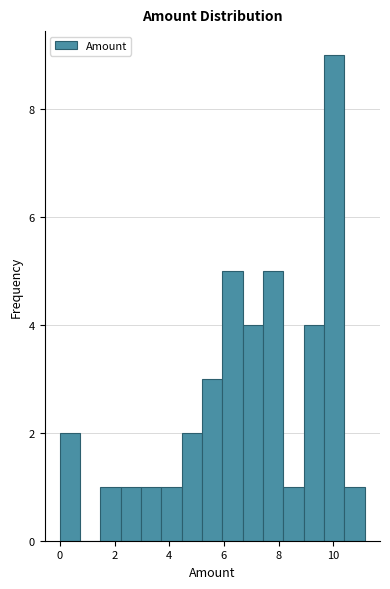

Around what value on the x-axis is the tallest bar? Give the approximate position of its centre, as read against the axis.

10.0